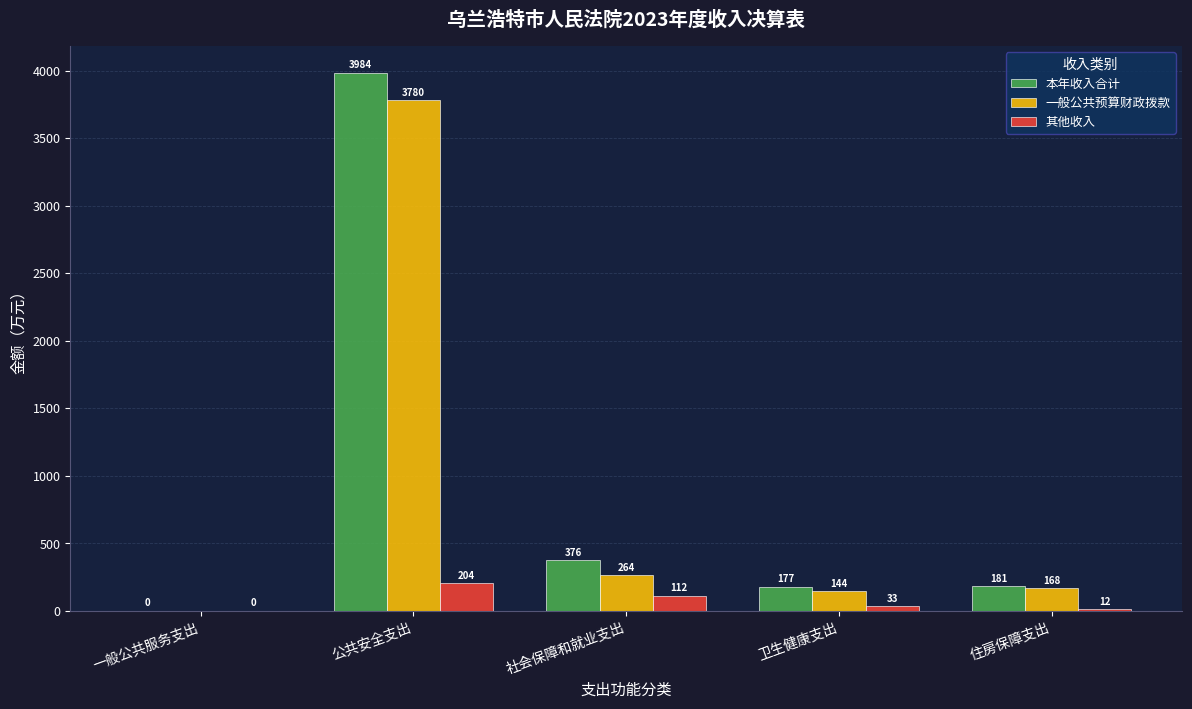

What is the maximum value shown in the chart?

3983.7